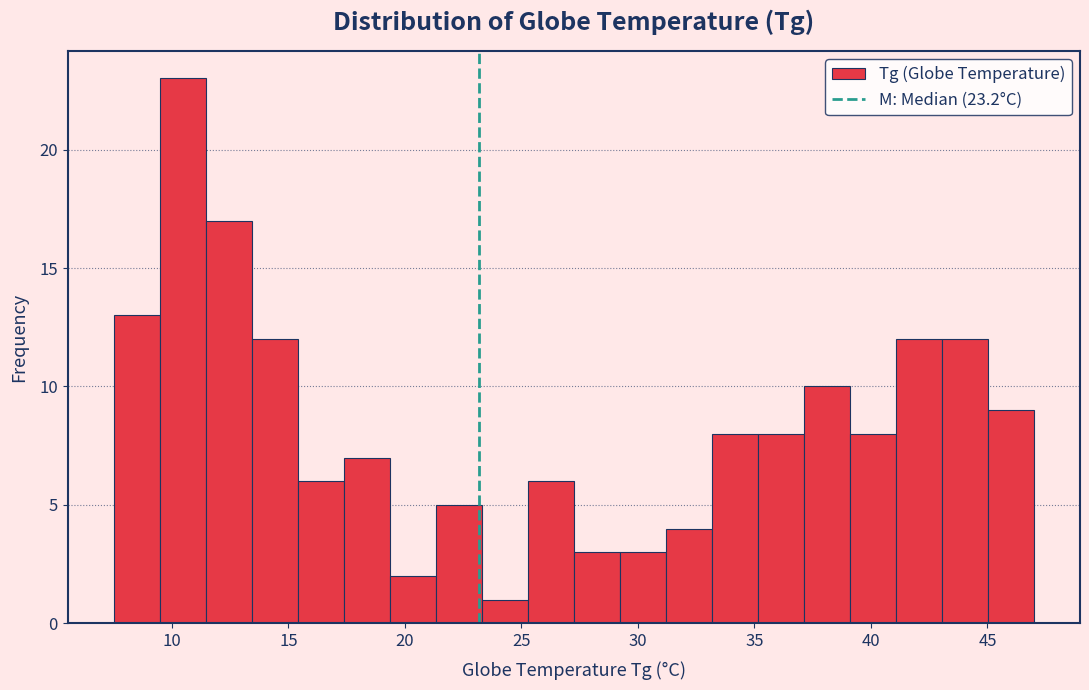

Around what value on the x-axis is the tallest bar? Give the approximate position of its centre, as read against the axis.

10.5